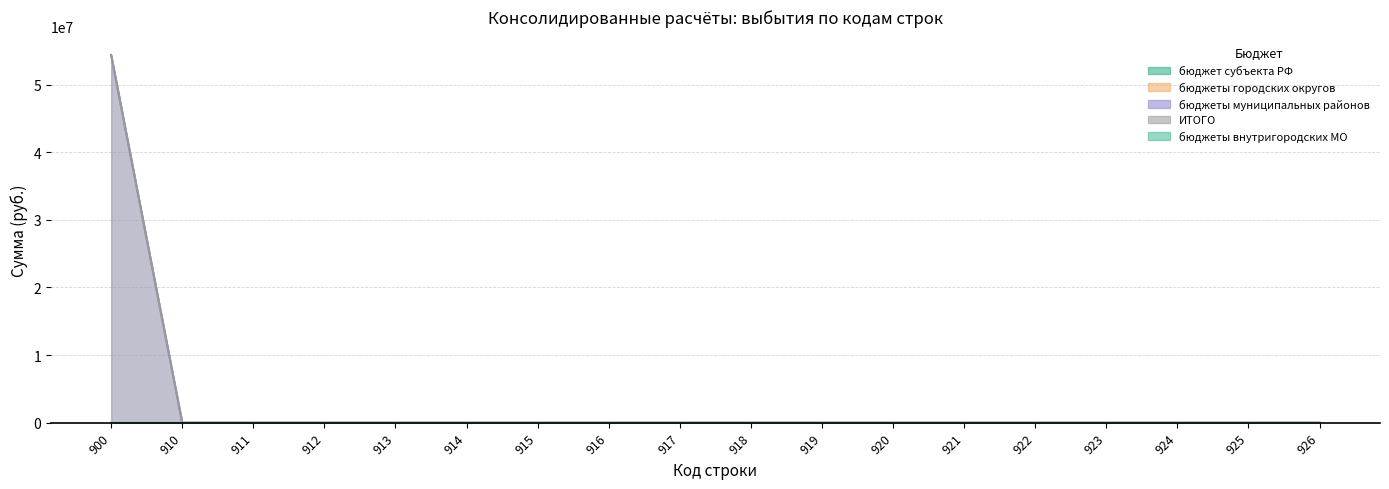

Is it true that ИТОГО equals 34355600 at 914?

False